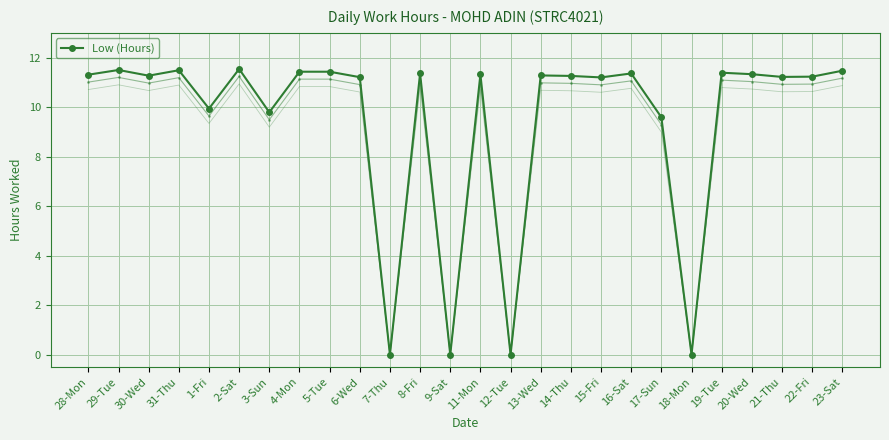

What is the difference between the highest and lowest values at 21-Thu?

0.6